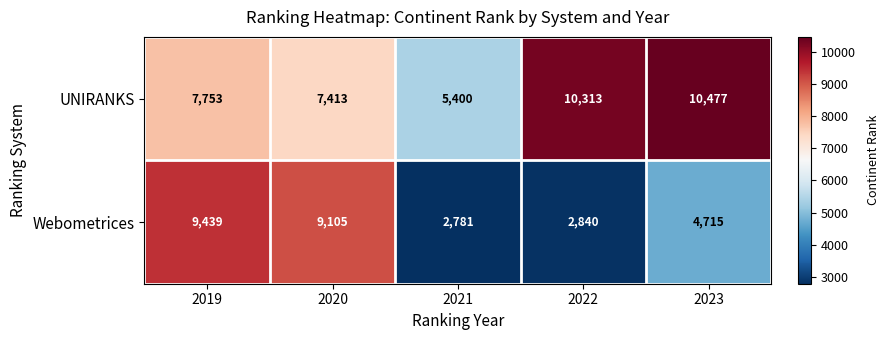

What is the approximate value of Webometrices at 2021, to the nearest 50?

2800